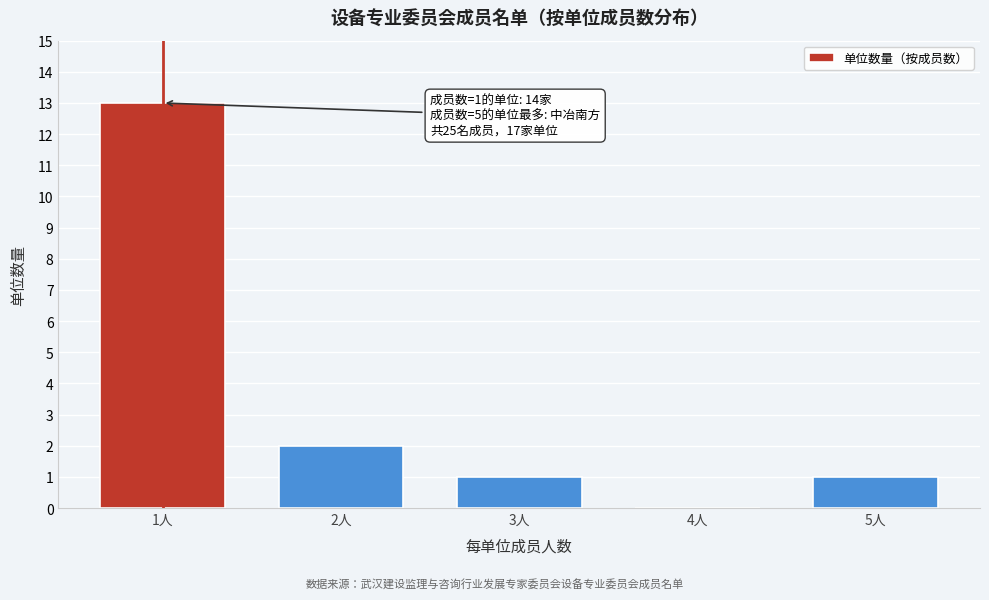

Reading left to right, transcribe all the data shown in this chart.

1人=13	2人=2	3人=1	4人=0	5人=1